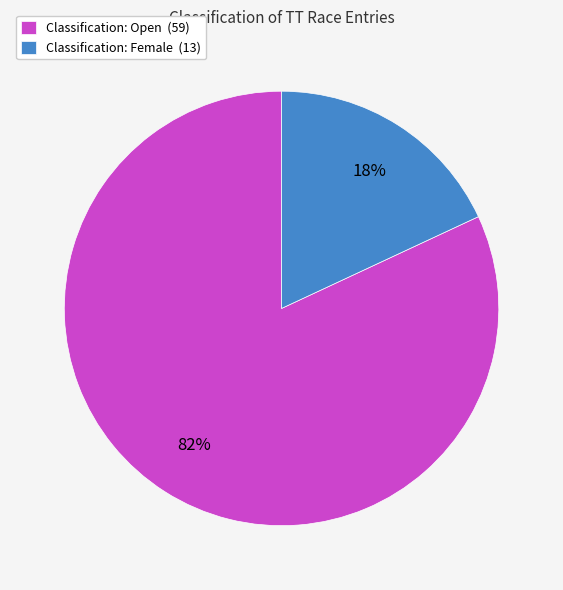

The Classification: Female (13) slice represents 30% of the pie. True or false?

False